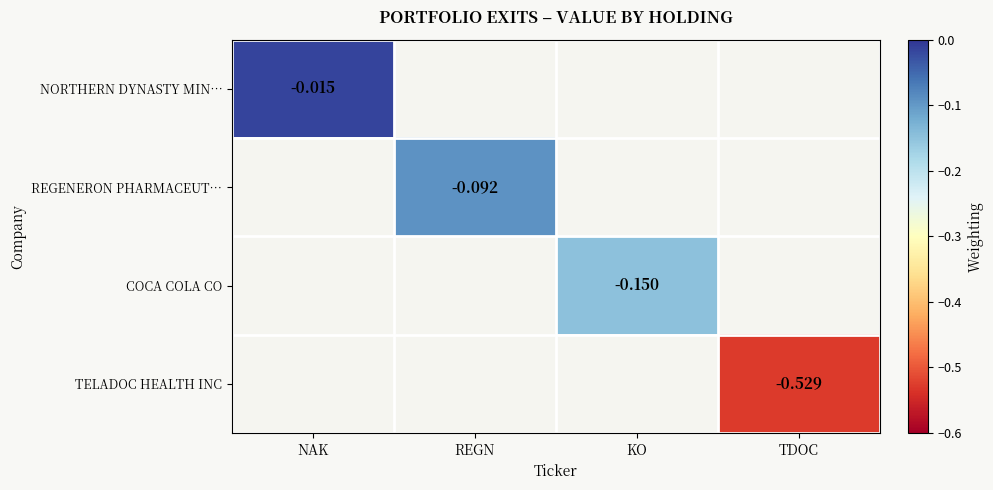

Rank the series by their maximum value, from highest to lowest.

NORTHERN DYNASTY MIN…, REGENERON PHARMACEUT…, COCA COLA CO, TELADOC HEALTH INC